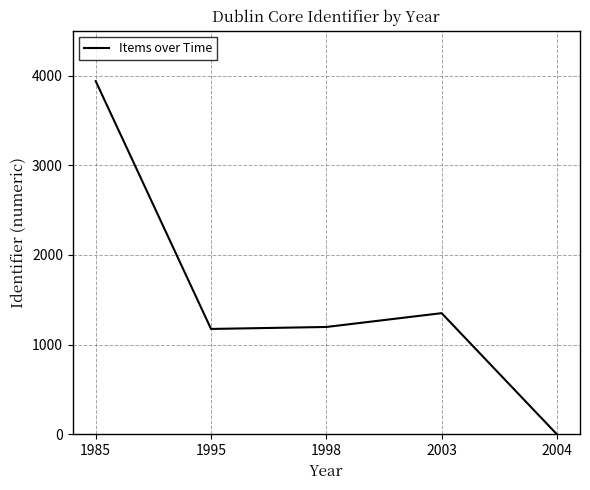

True or false: there are more than 1 points higher than both neighbors.

False